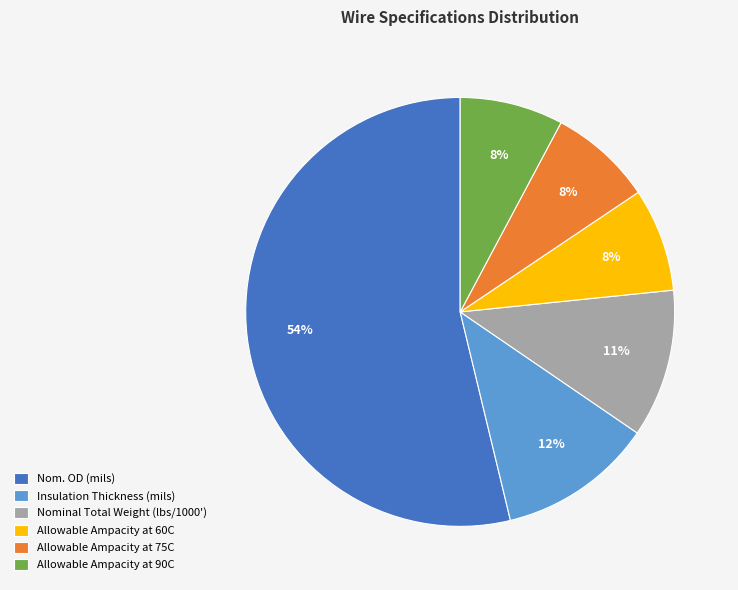

Is it true that Nominal Total Weight (lbs/1000') is 1% of the pie?

False